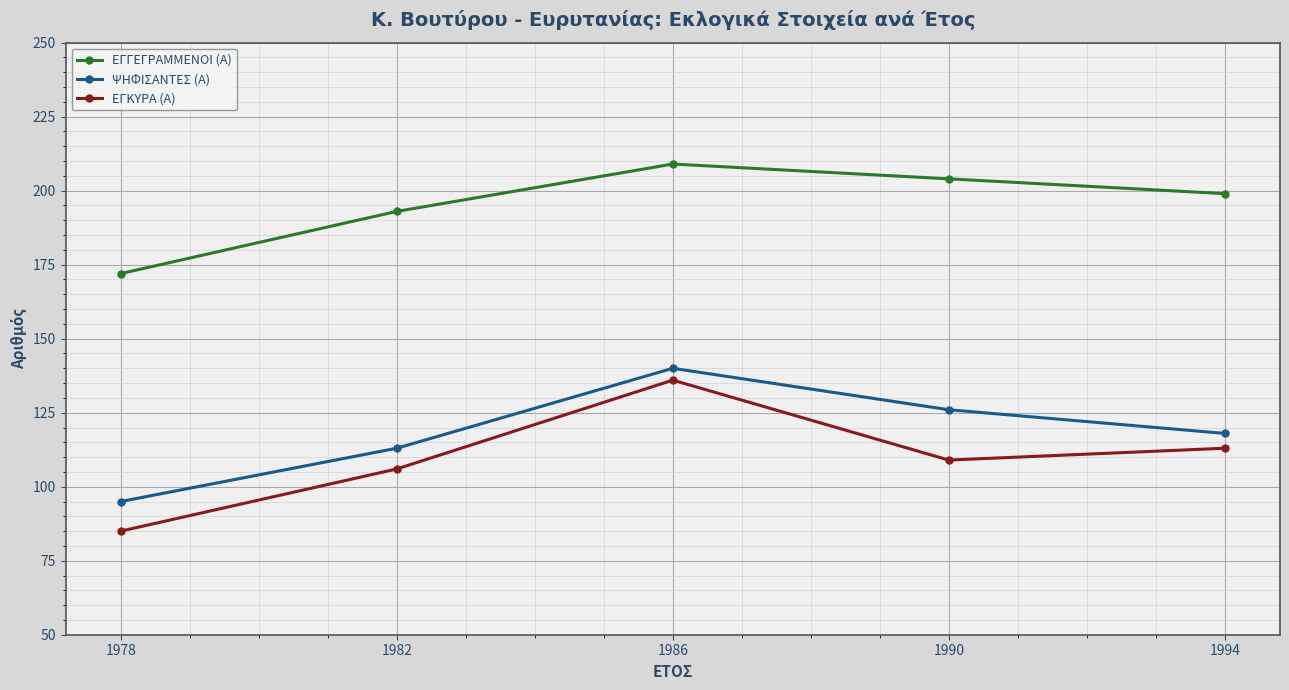

Rank the series by their maximum value, from highest to lowest.

ΕΓΓΕΓΡΑΜΜΕΝΟΙ (Α), ΨΗΦΙΣΑΝΤΕΣ (Α), ΕΓΚΥΡΑ (Α)